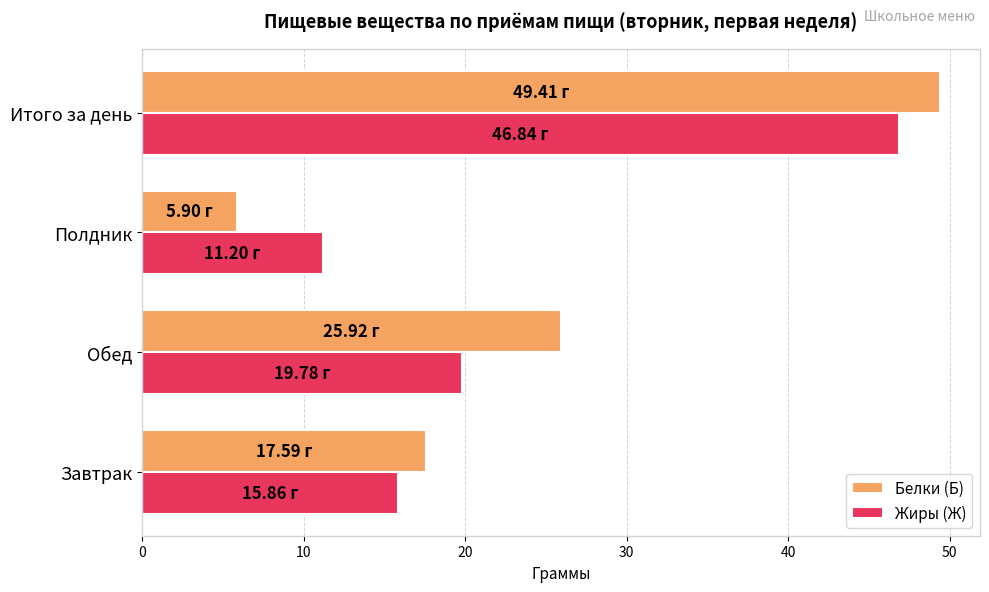

At which label is Белки (Б) closest to 27?

Обед